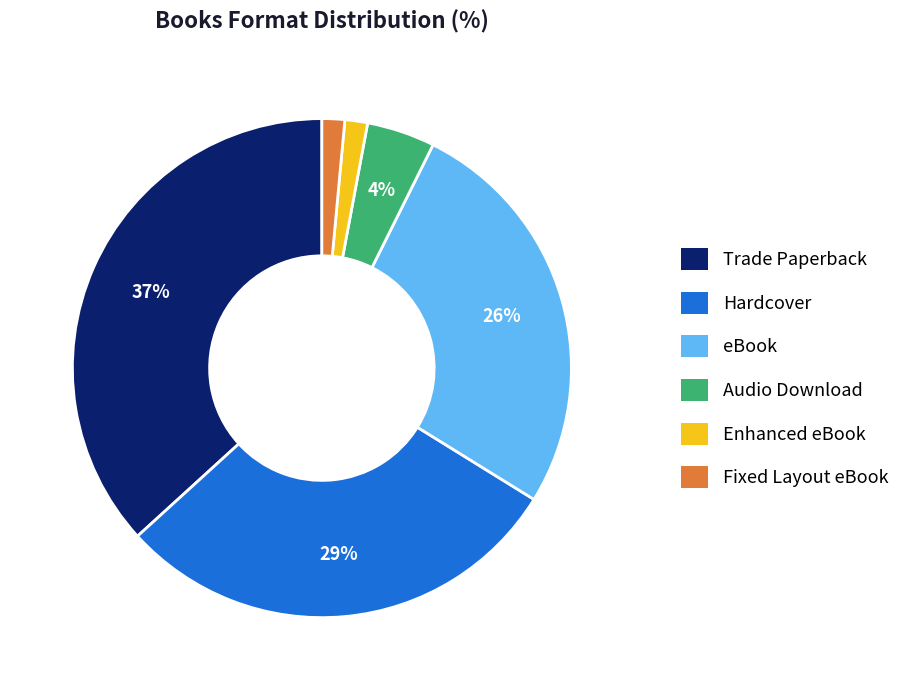

Does any single category account for the majority?

No